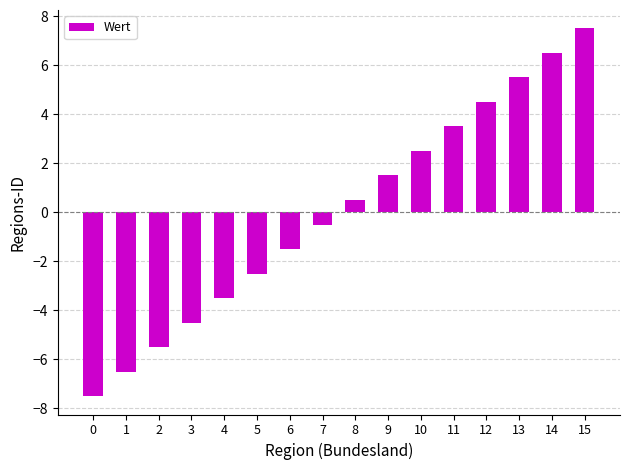

What is the approximate value at 7?

-0.5